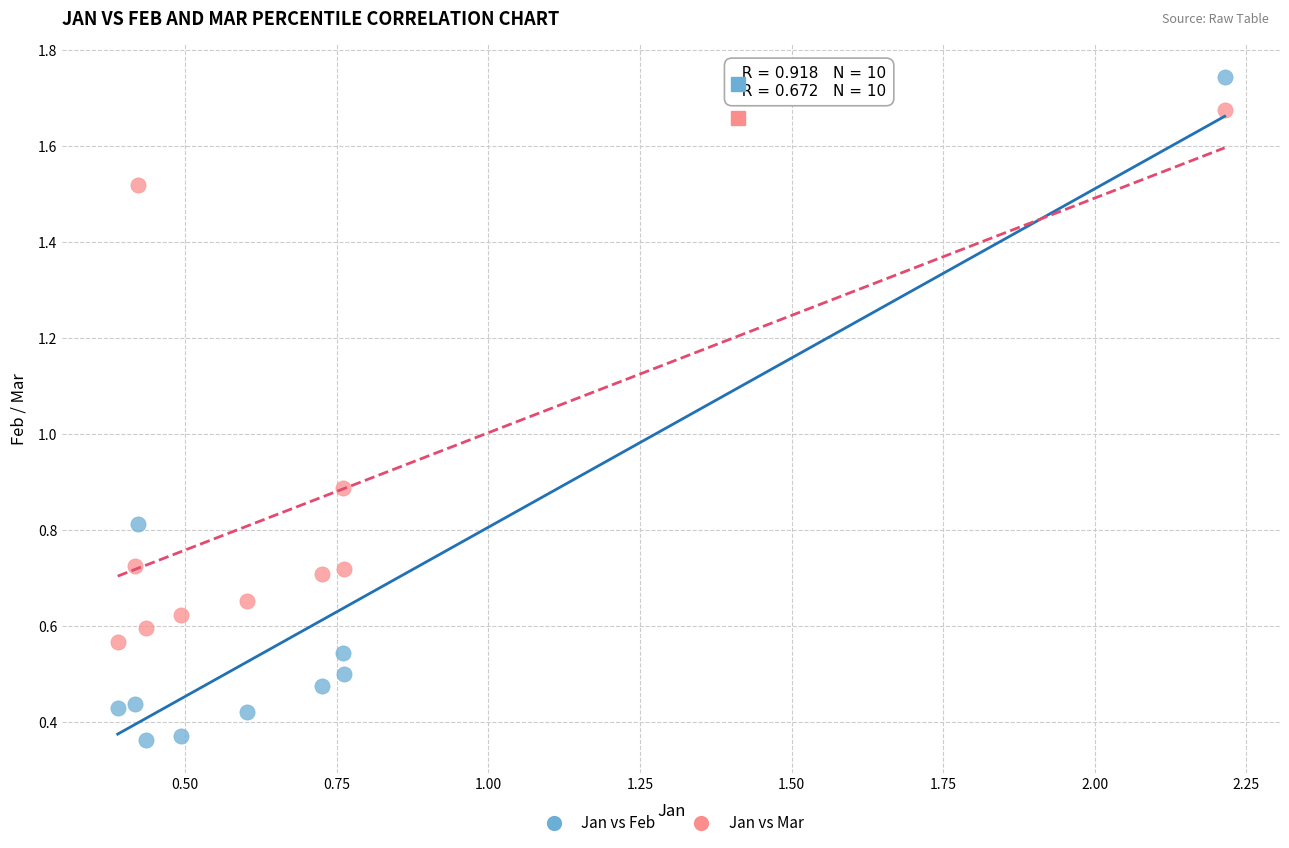

Which series has the widest spread of Y values?

Jan vs Feb